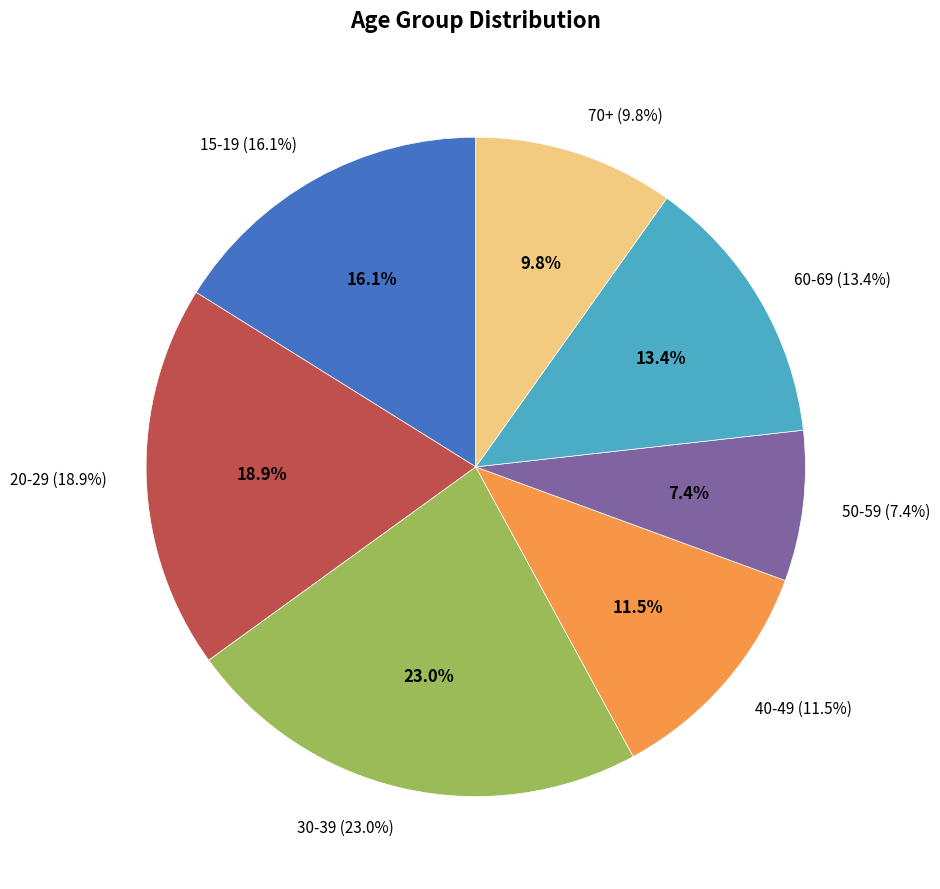

Is there any slice that represents more than half of the pie?

No